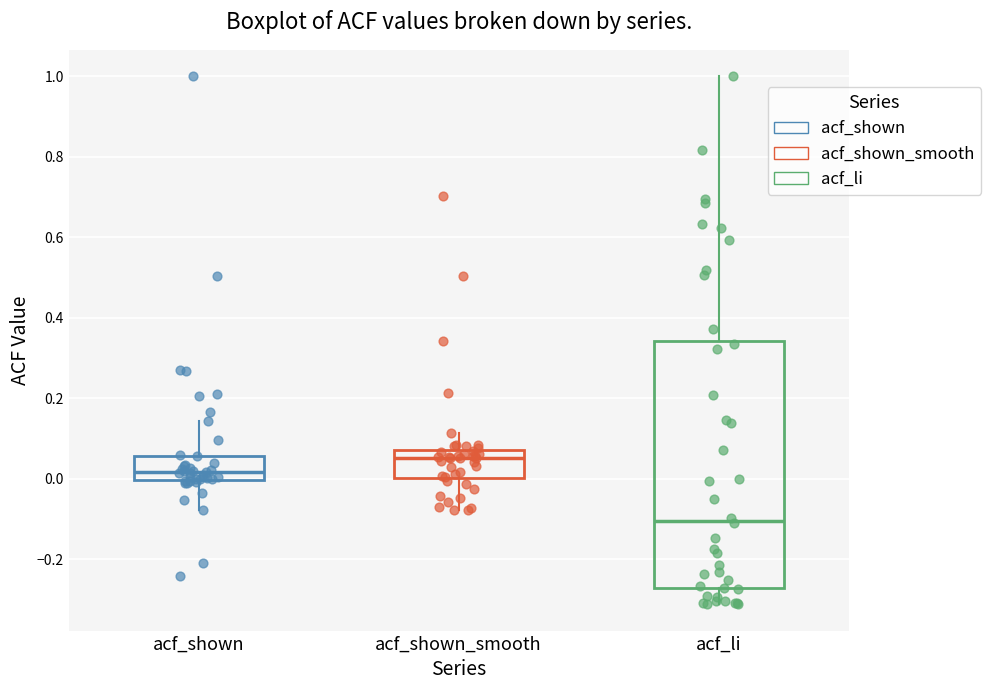

Comparing the boxes themselves (not the whiskers), which one is the tallest?

acf_li